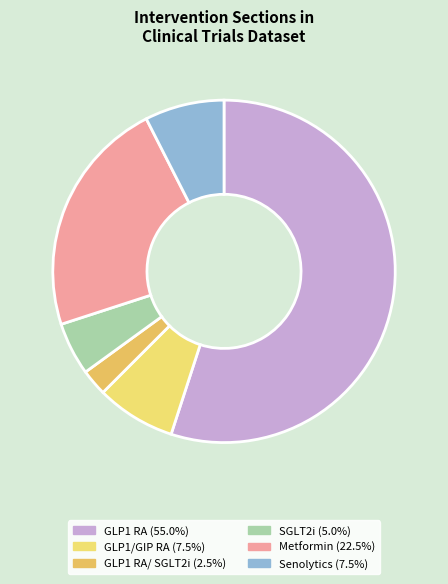

What is the smallest slice in the pie chart?

GLP1 RA/ SGLT2i